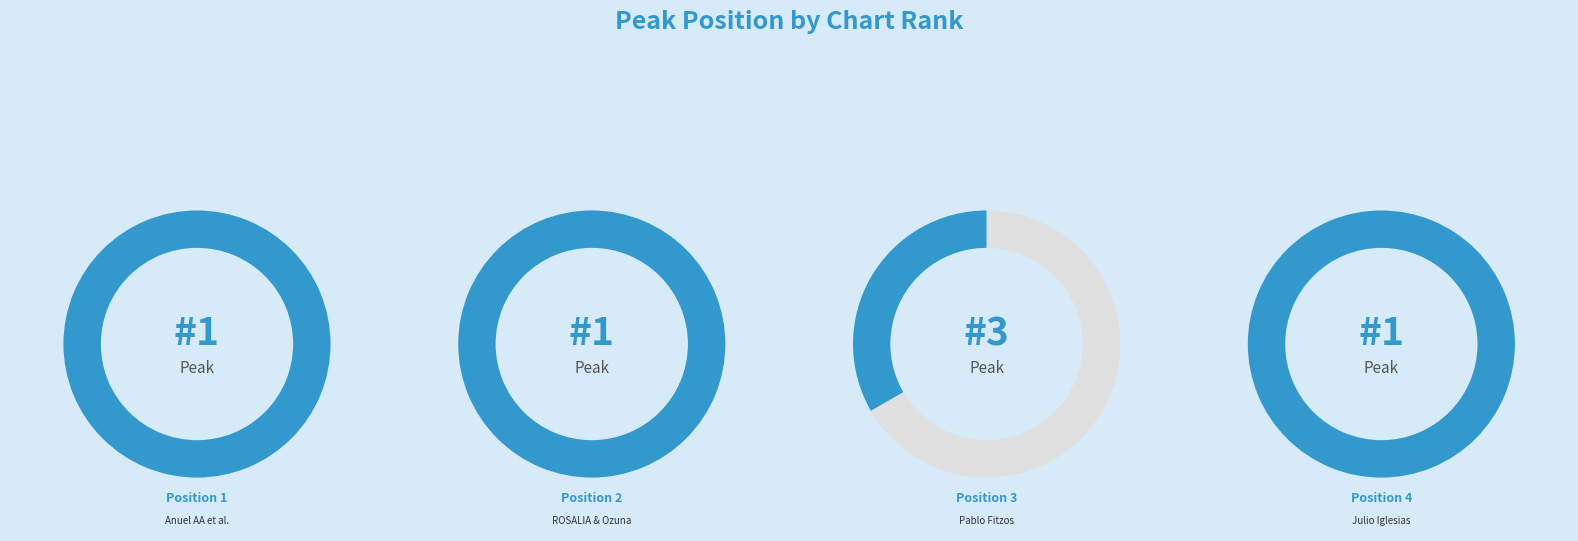

Does Position 2 account for over 50% of the chart?

No